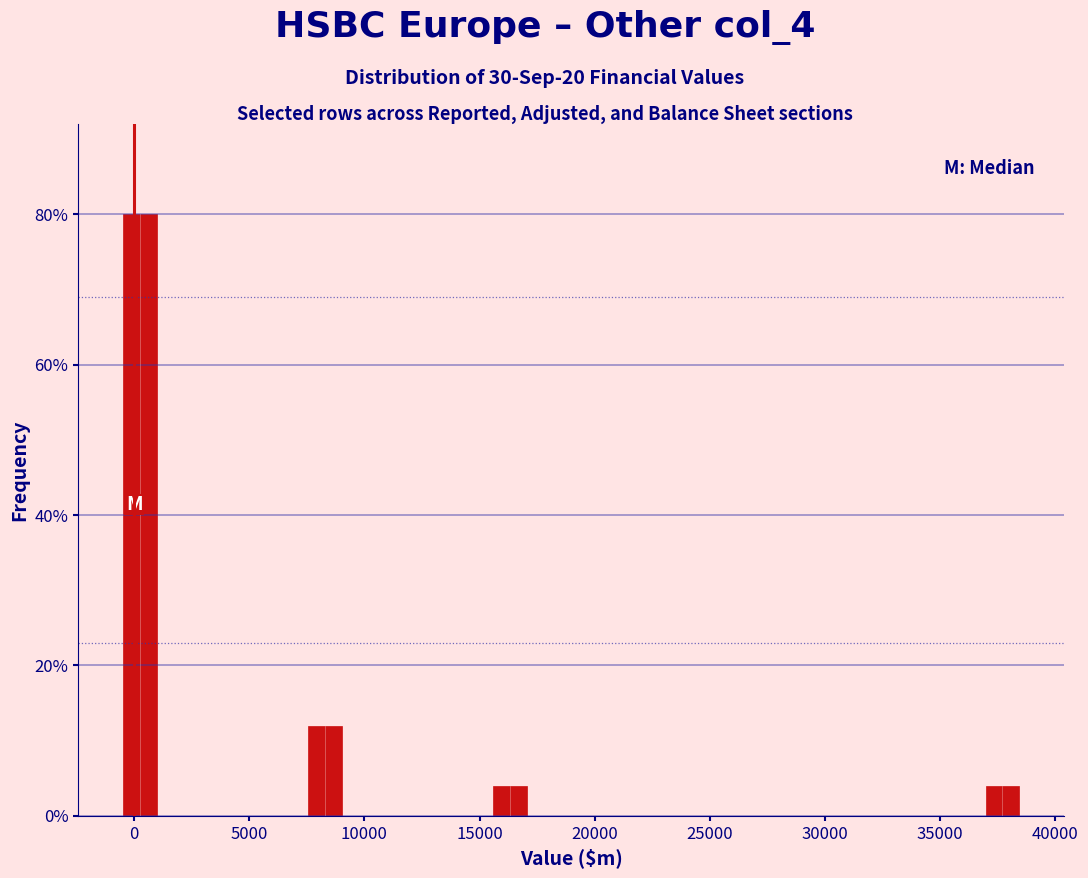

What is the height of the bar covering 15000 to 17500 on the x-axis? Neither the bar edges nor the heights are printed on the chart, so give them approximately, as read against the axes.

4